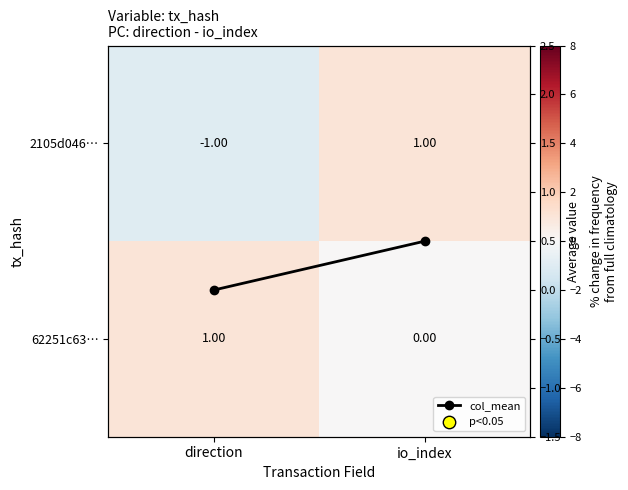

What is the maximum value for col_mean?

0.5